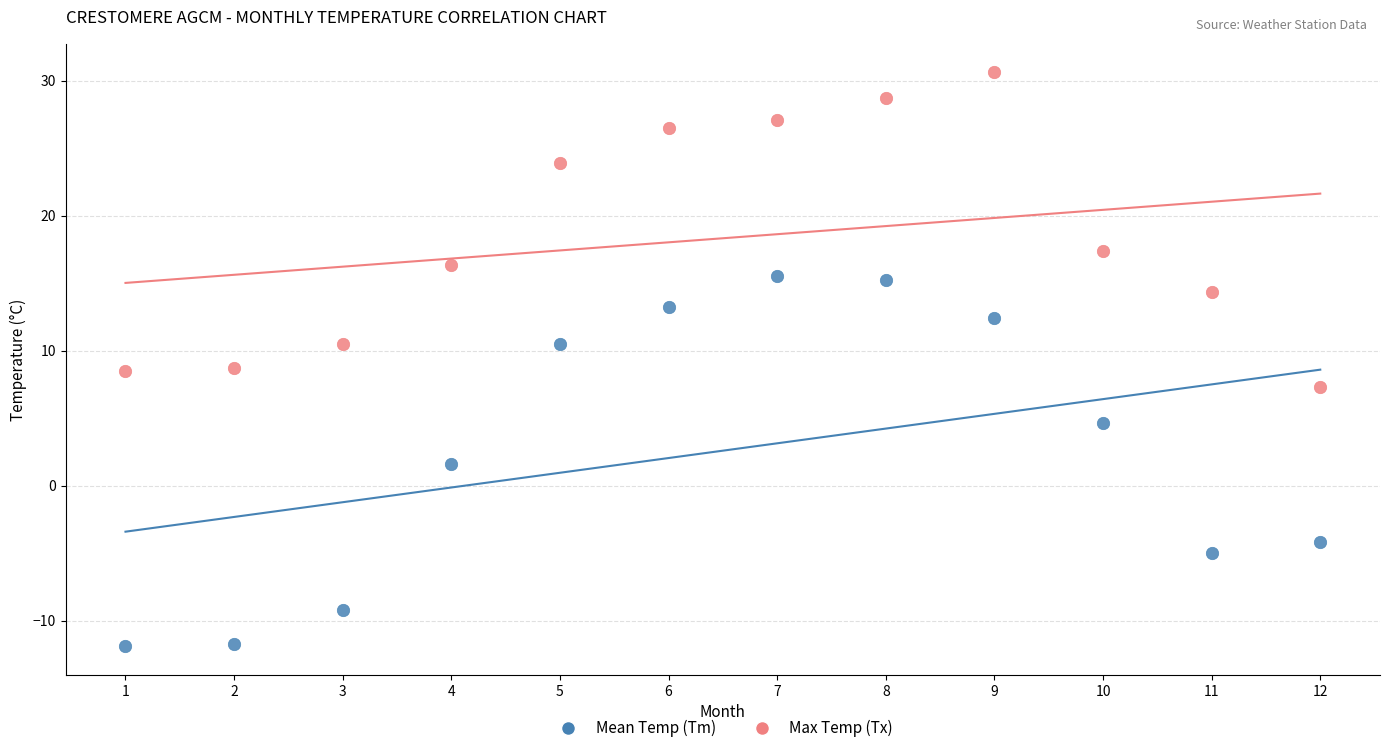

What is the X range (max minus min) for the scatter plot?

11.0